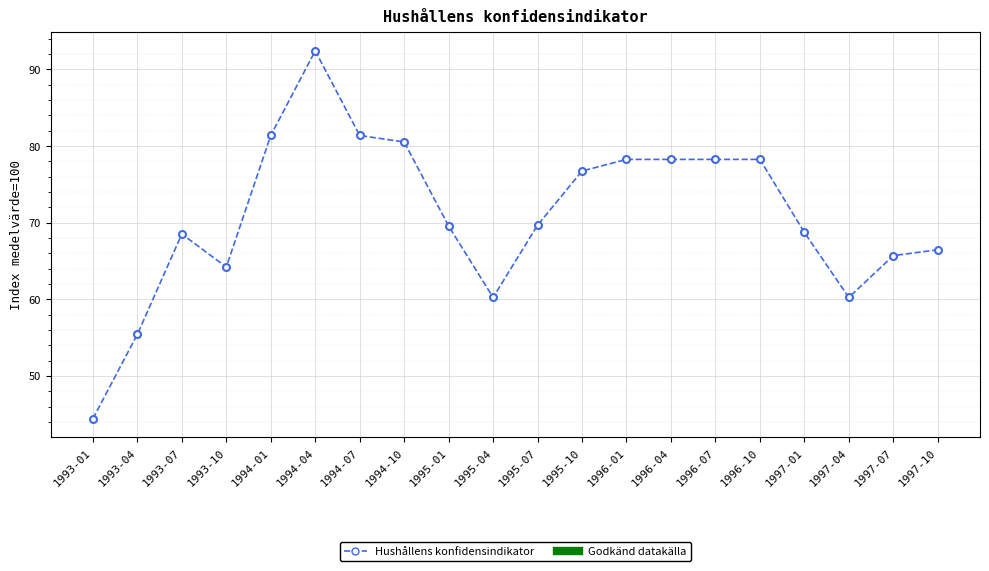

At which category does the chart reach its peak across all series?

1994-04